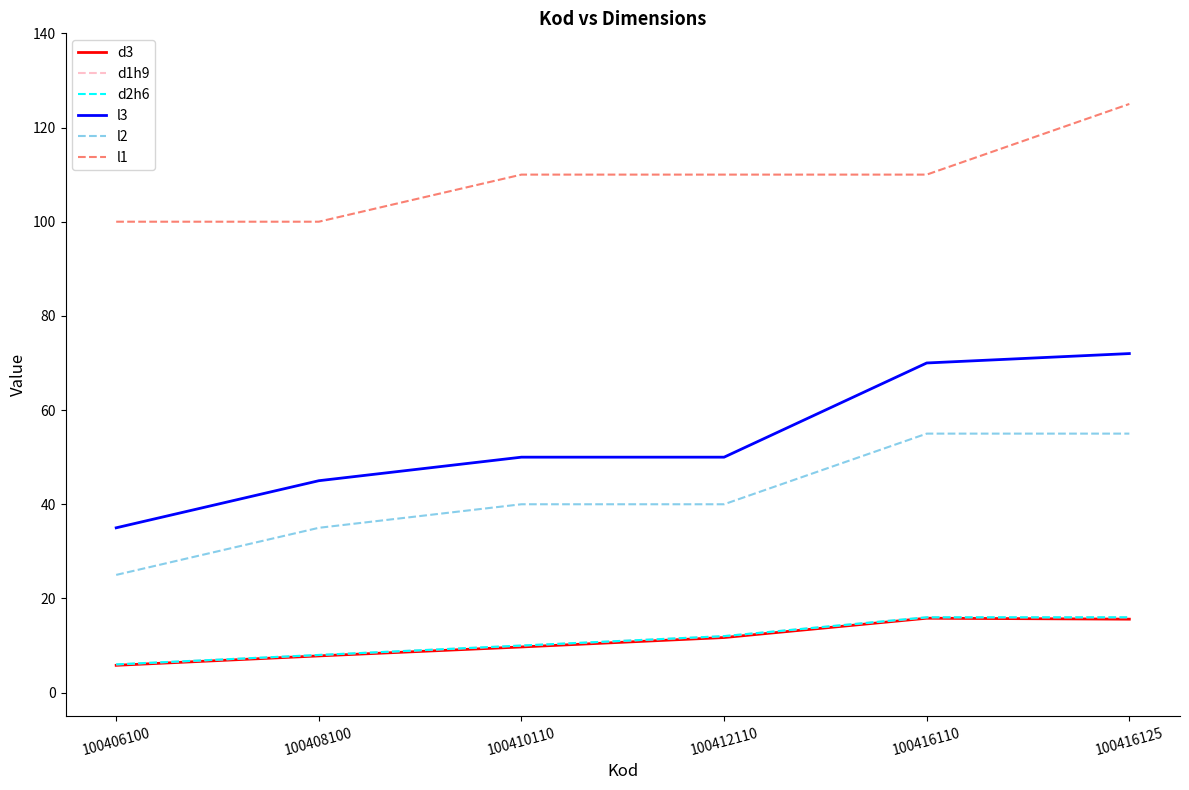

Where is l1 nearest to the value 112?

100410110